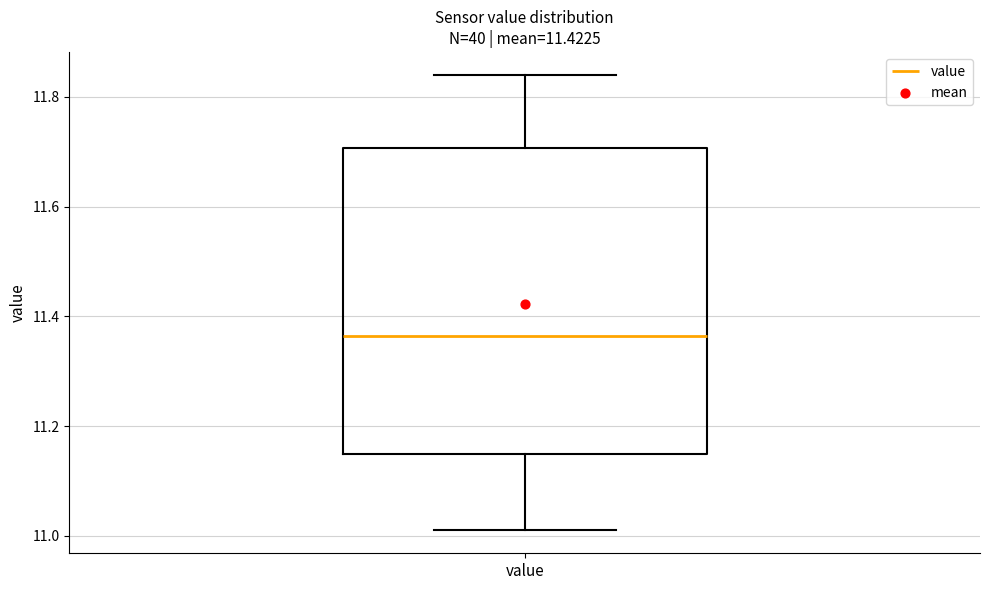

Where is the upper edge of the box for value on the y-axis? The values are not printed on the chart, so give them approximately, as read against the axis.

11.70